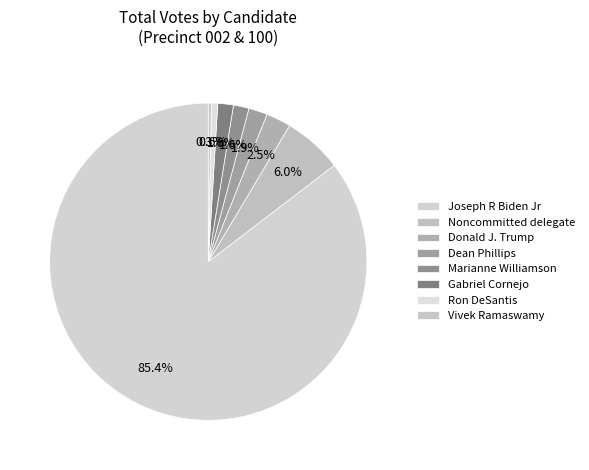

Do Gabriel Cornejo and Noncommitted delegate together represent more than half of the pie?

No